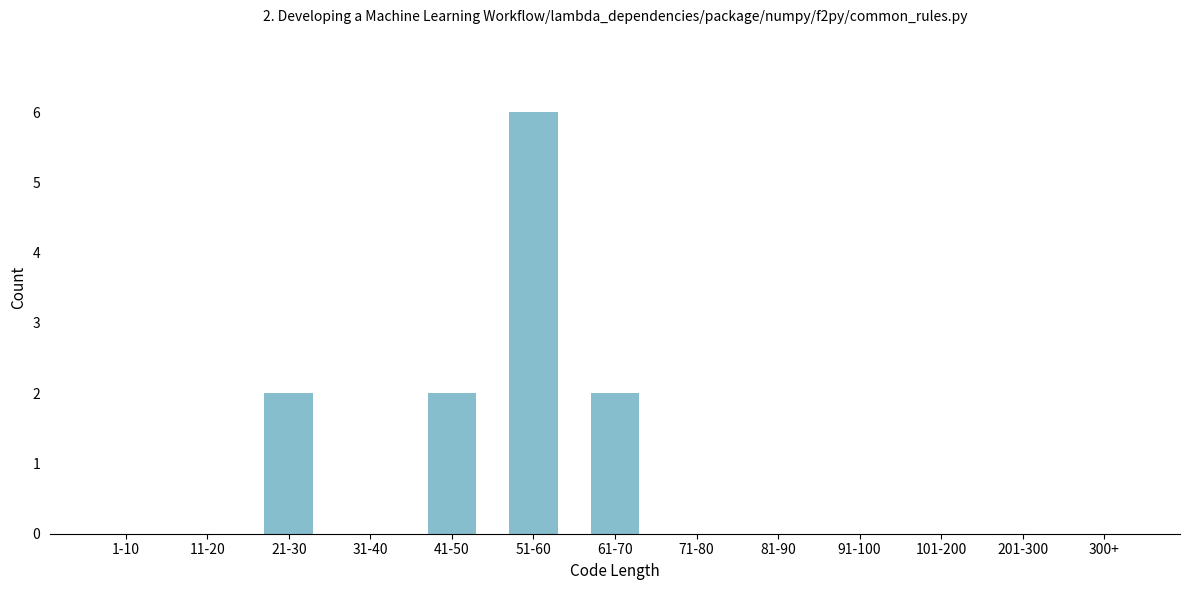

Reading left to right, what are all the values shown in this chart?

1-10=0	11-20=0	21-30=2	31-40=0	41-50=2	51-60=6	61-70=2	71-80=0	81-90=0	91-100=0	101-200=0	201-300=0	300+=0